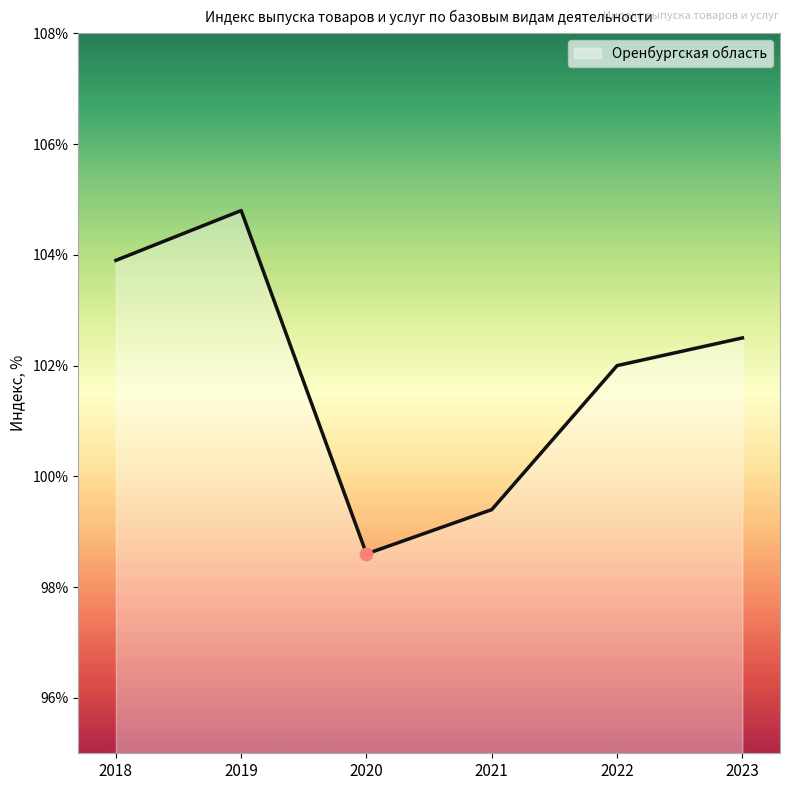

Approximately how many times larger is the value at 2022 compared to 2021?

1.0